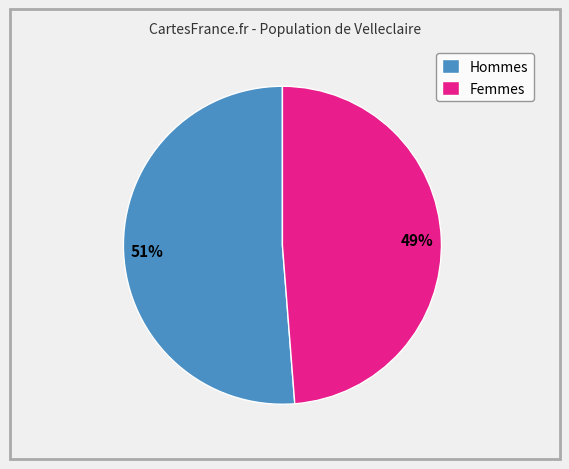

What is the largest slice in the pie chart?

Hommes